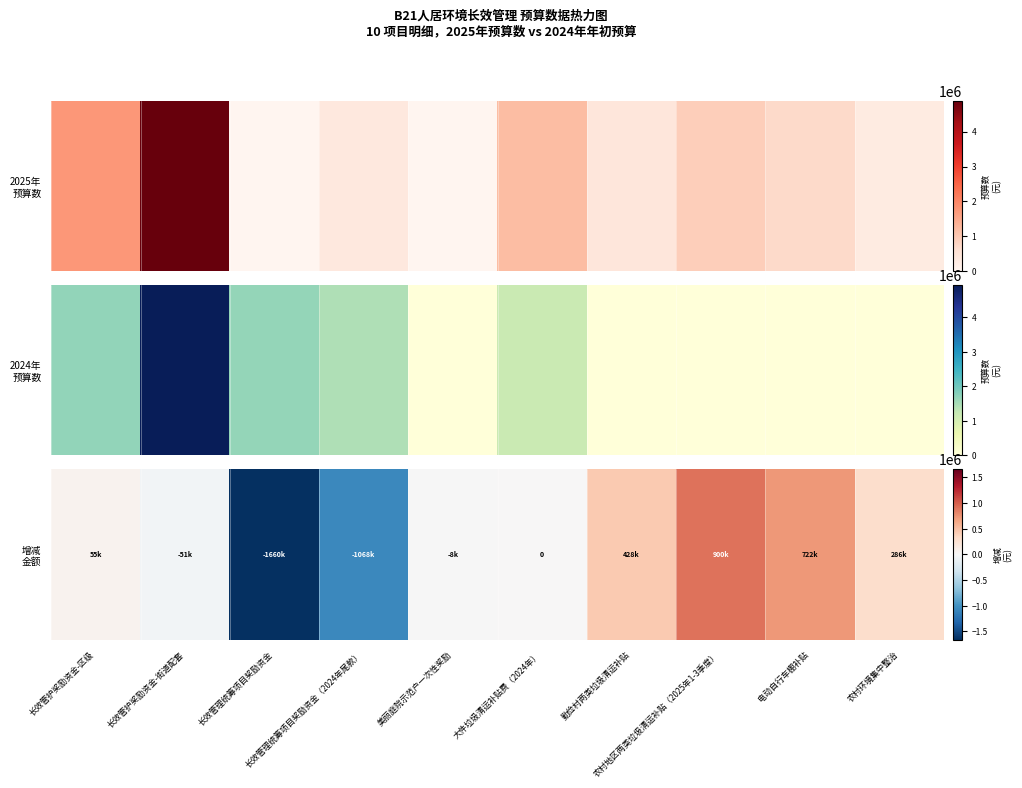

What is the difference between the maximum and minimum values?

2560000